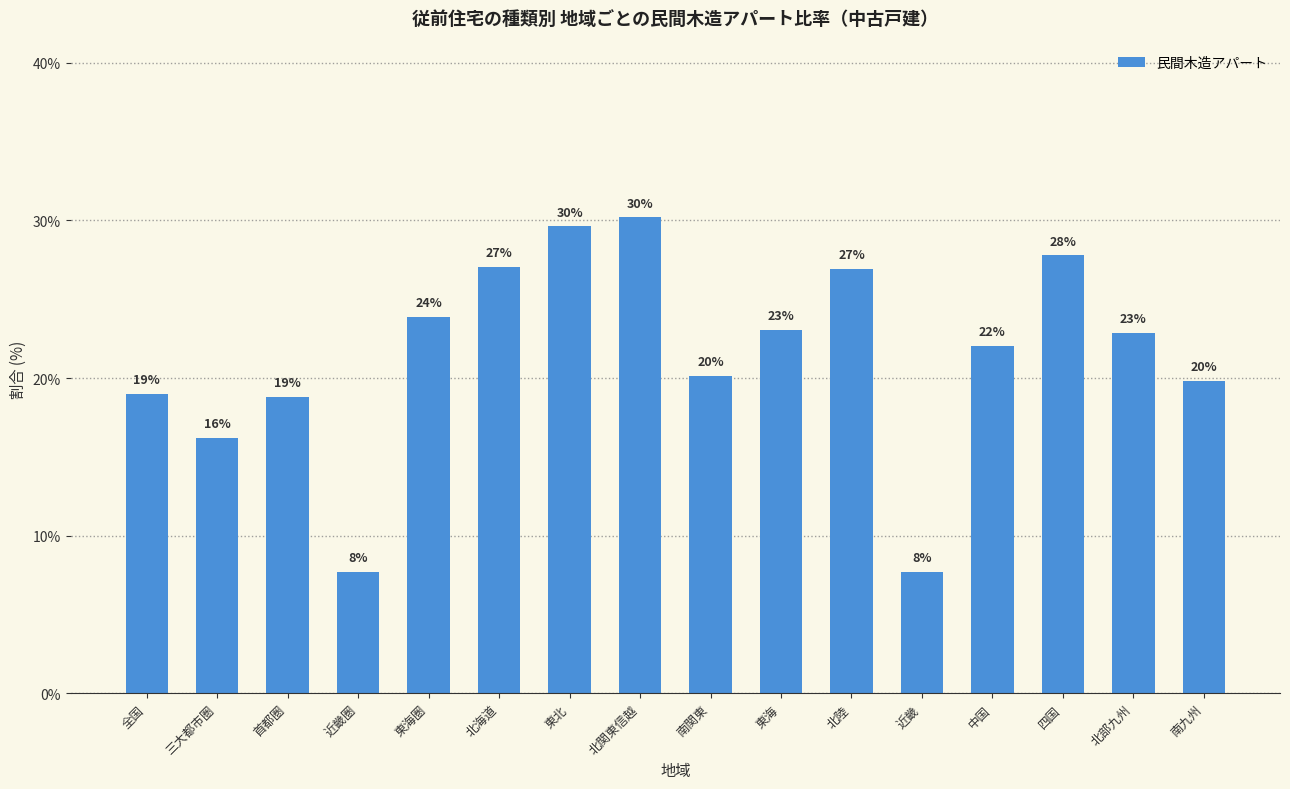

Approximately how many times larger is the value at 四国 compared to 近畿圏?

3.6